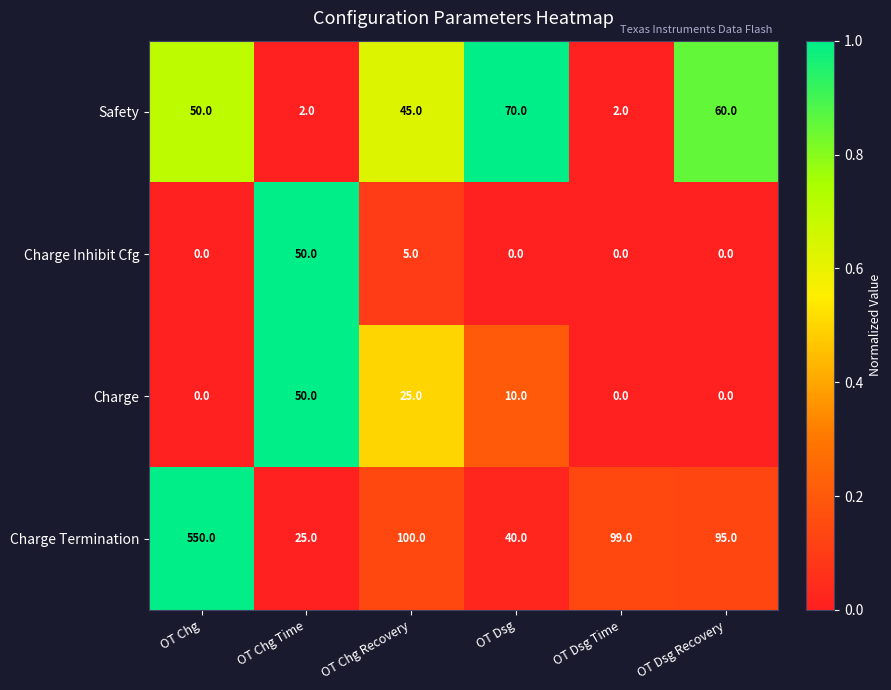

At which category is the sum across all series the highest?

OT Chg